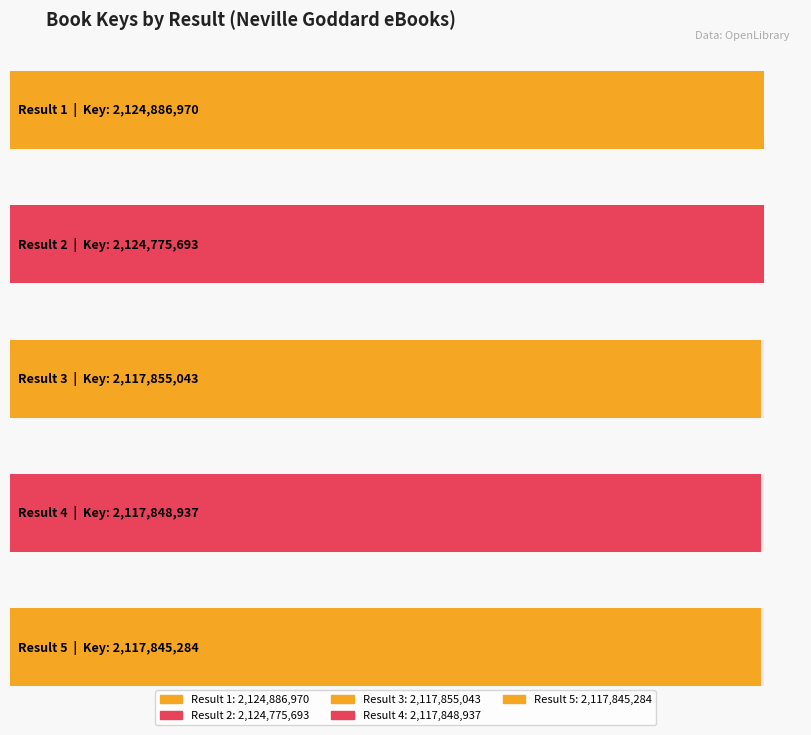

List the labels in order of value, smallest first.

5, 4, 3, 2, 1